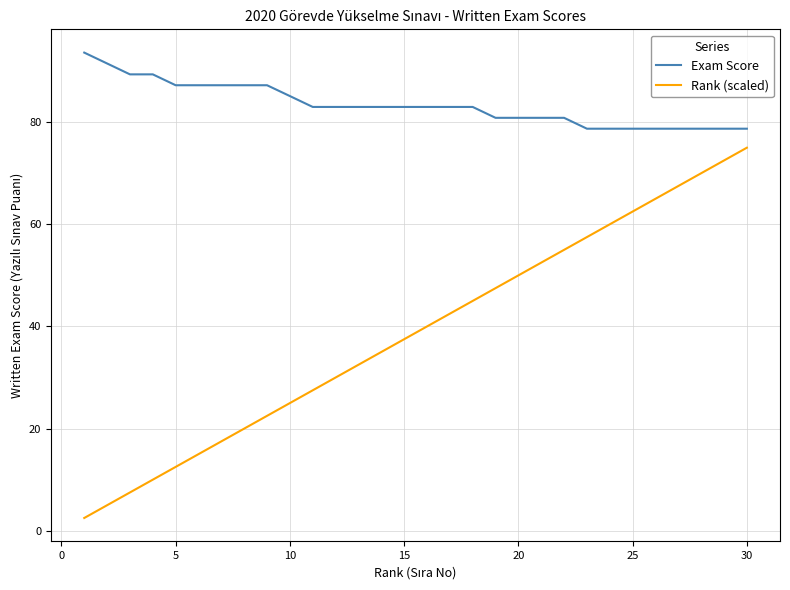

What is the sum of all Exam Score values?

2502.1